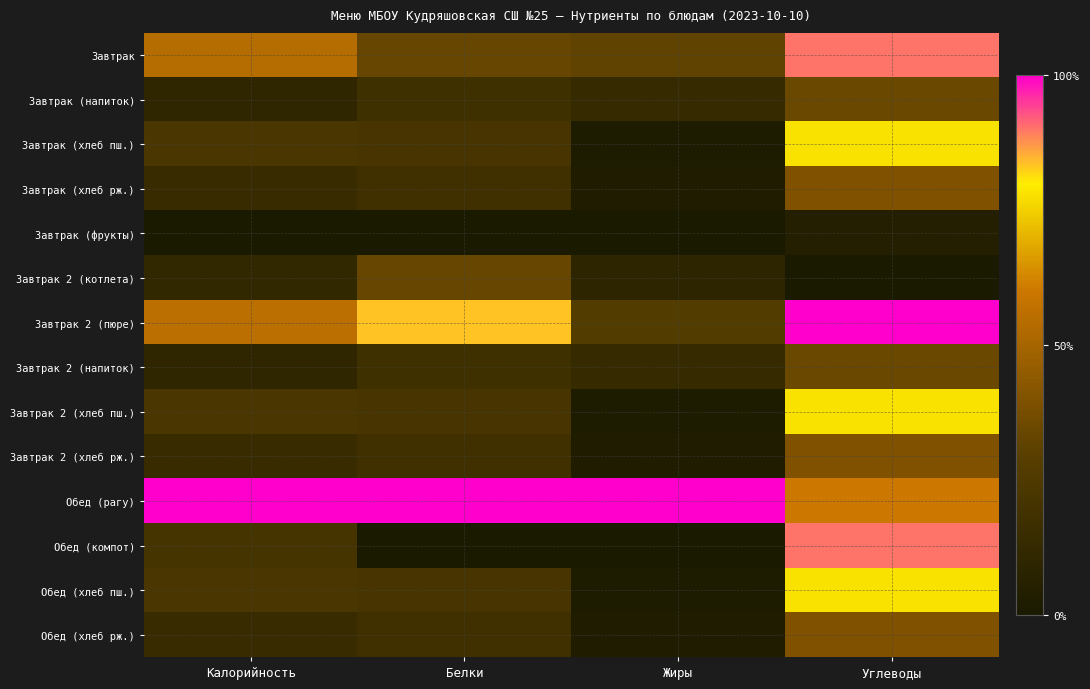

Which series has the widest spread of values?

Обед (компот)